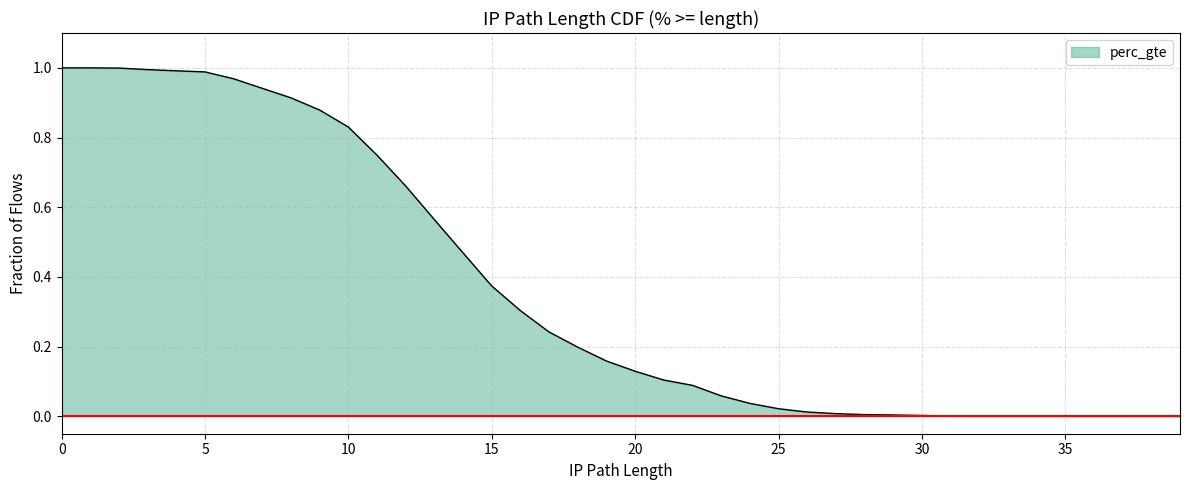

At which label is the value closest to 0?

39